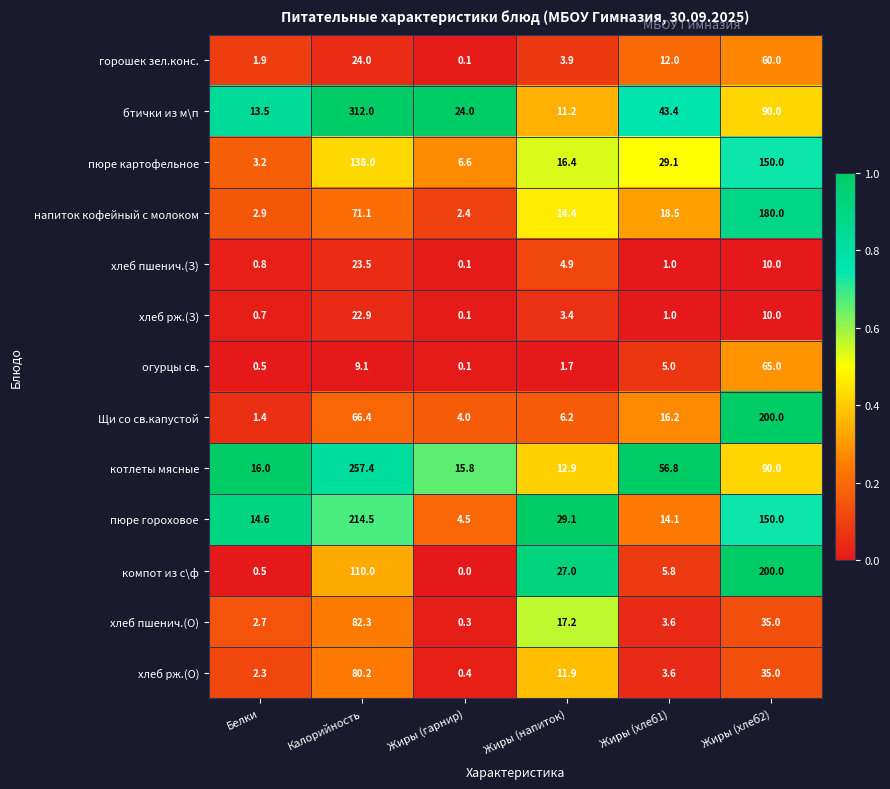

Which series has the largest range (max minus min)?

бтички из м\п